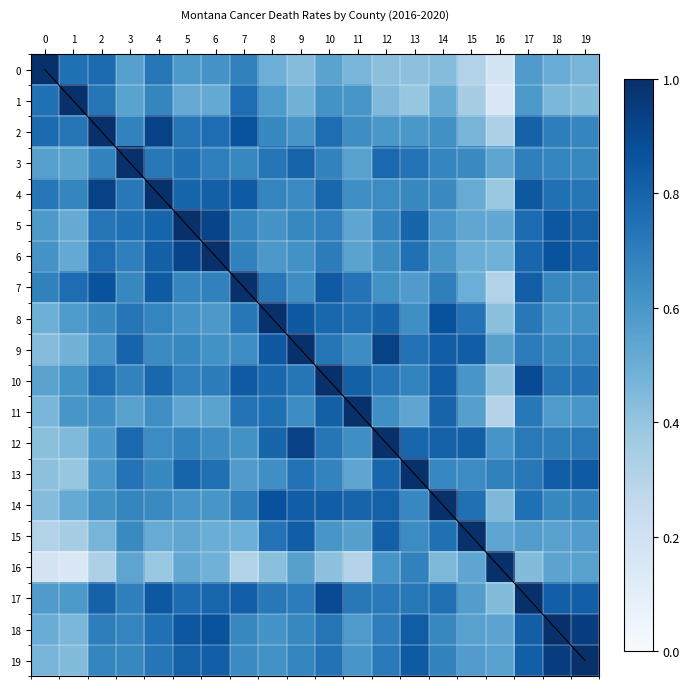

What is the average value of the 18 series?

0.7